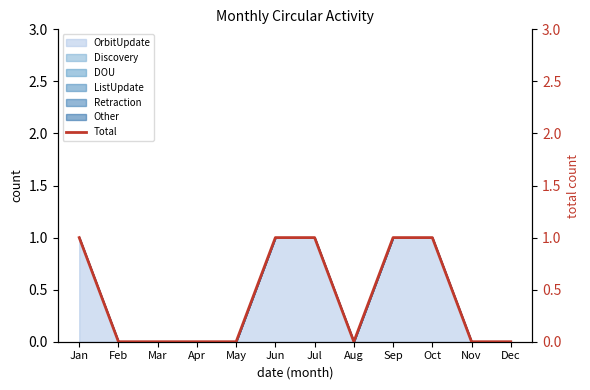

Which category has the highest value across all series?

Jan